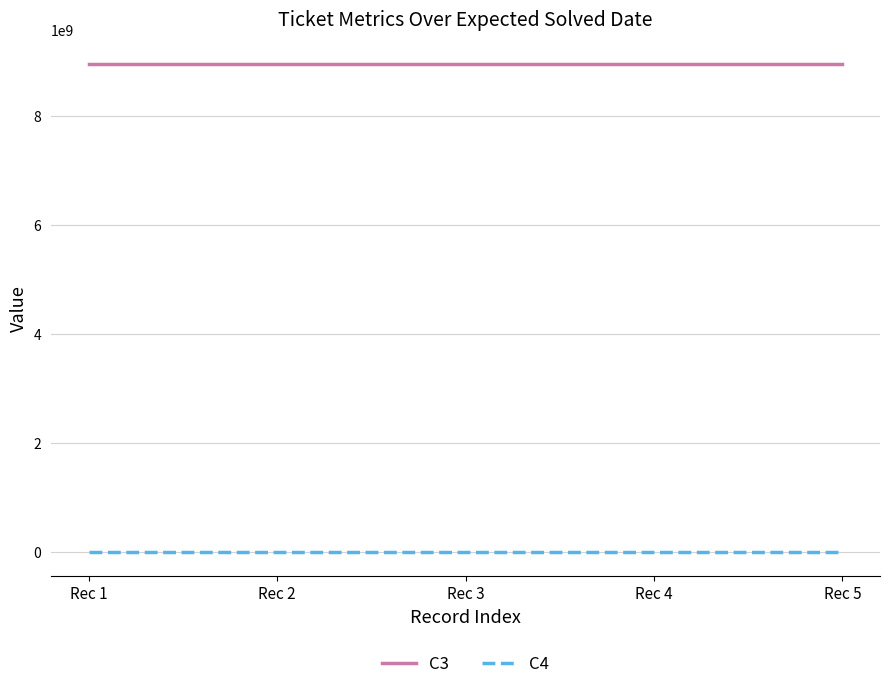

The value of C3 at Rec 1 is 8965230222. True or false?

True